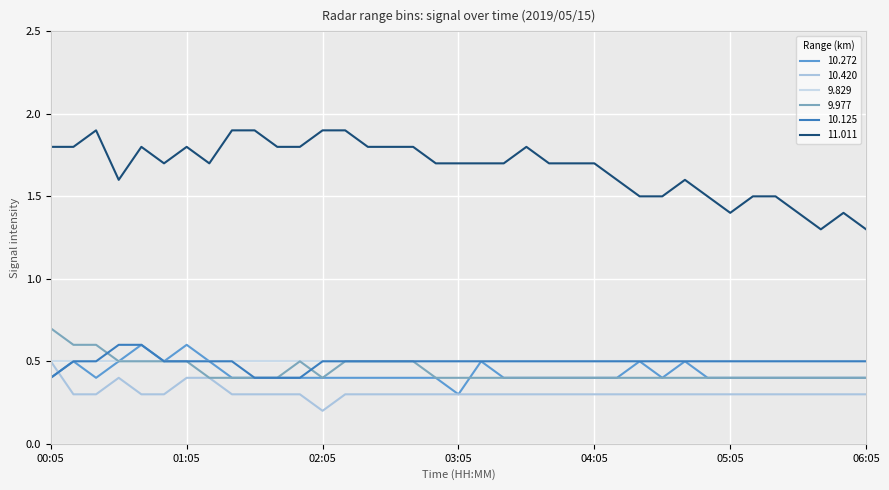

What are all the series names shown in the legend?

10.272, 10.420, 9.829, 9.977, 10.125, 11.011